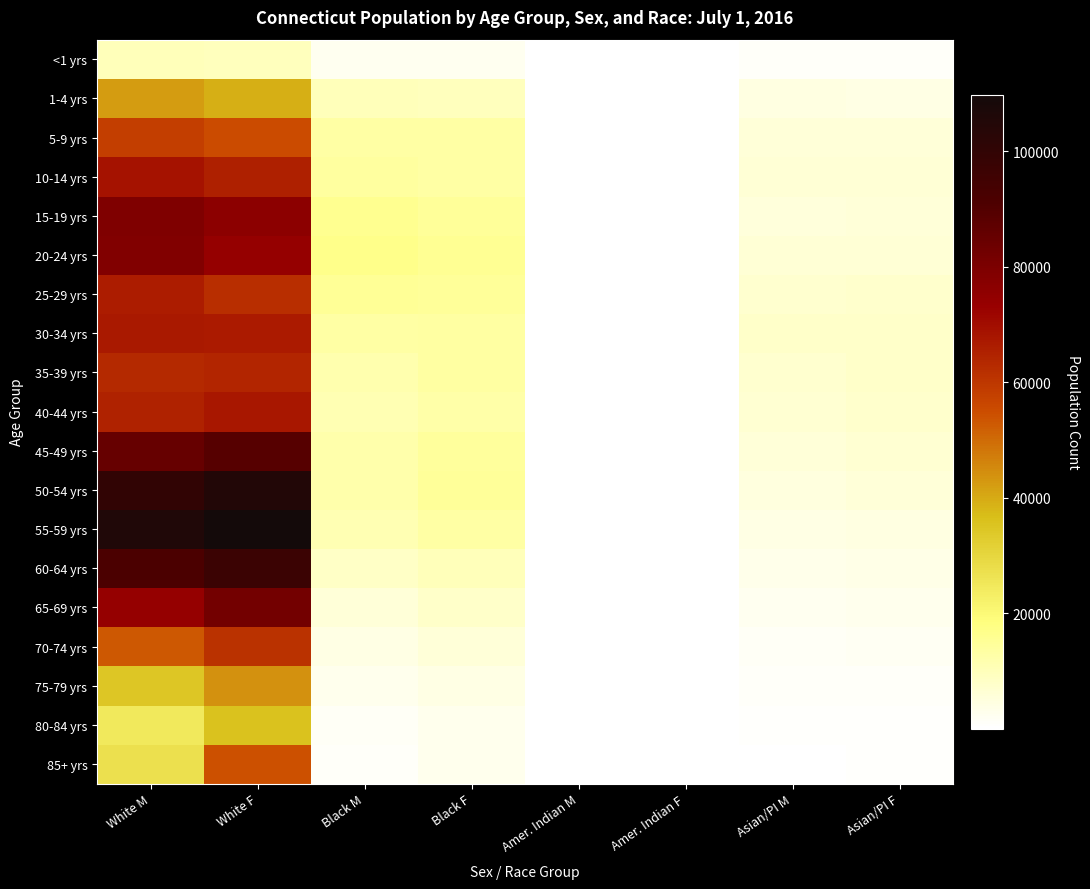

Reading right to left, extract all data points from this chart.

<1 yrs: Asian/PI F=1035	Asian/PI M=1076	Amer. Indian F=53	Amer. Indian M=44	Black F=2378	Black M=2498	White F=9477	White M=10078
1-4 yrs: Asian/PI F=4198	Asian/PI M=4370	Amer. Indian F=355	Amer. Indian M=413	Black F=9719	Black M=10085	White F=39455	White M=42143
5-9 yrs: Asian/PI F=5835	Asian/PI M=5752	Amer. Indian F=374	Amer. Indian M=380	Black F=12951	Black M=13299	White F=54935	White M=57946
10-14 yrs: Asian/PI F=6060	Asian/PI M=6063	Amer. Indian F=310	Amer. Indian M=336	Black F=13150	Black M=13828	White F=65436	White M=68843
15-19 yrs: Asian/PI F=5923	Asian/PI M=5600	Amer. Indian F=369	Amer. Indian M=346	Black F=14759	Black M=15903	White F=75989	White M=79285
20-24 yrs: Asian/PI F=6446	Asian/PI M=6450	Amer. Indian F=361	Amer. Indian M=417	Black F=15603	Black M=16903	White F=73862	White M=78641
25-29 yrs: Asian/PI F=7589	Asian/PI M=7154	Amer. Indian F=273	Amer. Indian M=341	Black F=14983	Black M=15441	White F=62027	White M=66089
30-34 yrs: Asian/PI F=8156	Asian/PI M=8010	Amer. Indian F=276	Amer. Indian M=302	Black F=13475	Black M=13067	White F=66842	White M=67003
35-39 yrs: Asian/PI F=8044	Asian/PI M=7279	Amer. Indian F=306	Amer. Indian M=241	Black F=13465	Black M=11744	White F=64041	White M=63374
40-44 yrs: Asian/PI F=7647	Asian/PI M=6881	Amer. Indian F=261	Amer. Indian M=233	Black F=12594	Black M=11074	White F=67354	White M=64958
45-49 yrs: Asian/PI F=6578	Asian/PI M=5946	Amer. Indian F=313	Amer. Indian M=296	Black F=14214	Black M=12114	White F=88934	White M=85151
50-54 yrs: Asian/PI F=5669	Asian/PI M=5037	Amer. Indian F=372	Amer. Indian M=376	Black F=14669	Black M=12304	White F=104634	White M=100265
55-59 yrs: Asian/PI F=4582	Asian/PI M=3963	Amer. Indian F=338	Amer. Indian M=328	Black F=12971	Black M=11036	White F=109756	White M=105499
60-64 yrs: Asian/PI F=3653	Asian/PI M=3117	Amer. Indian F=258	Amer. Indian M=257	Black F=9925	Black M=8223	White F=96745	White M=91618
65-69 yrs: Asian/PI F=2971	Asian/PI M=2357	Amer. Indian F=232	Amer. Indian M=189	Black F=8004	Black M=5883	White F=82223	White M=74019
70-74 yrs: Asian/PI F=1872	Asian/PI M=1614	Amer. Indian F=129	Amer. Indian M=115	Black F=5703	Black M=3939	White F=60939	White M=53058
75-79 yrs: Asian/PI F=1196	Asian/PI M=1291	Amer. Indian F=76	Amer. Indian M=89	Black F=4174	Black M=2615	White F=43930	White M=34711
80-84 yrs: Asian/PI F=780	Asian/PI M=649	Amer. Indian F=67	Amer. Indian M=39	Black F=2868	Black M=1540	White F=35848	White M=24851
85+ yrs: Asian/PI F=672	Asian/PI M=401	Amer. Indian F=88	Amer. Indian M=50	Black F=2871	Black M=1275	White F=54133	White M=27246